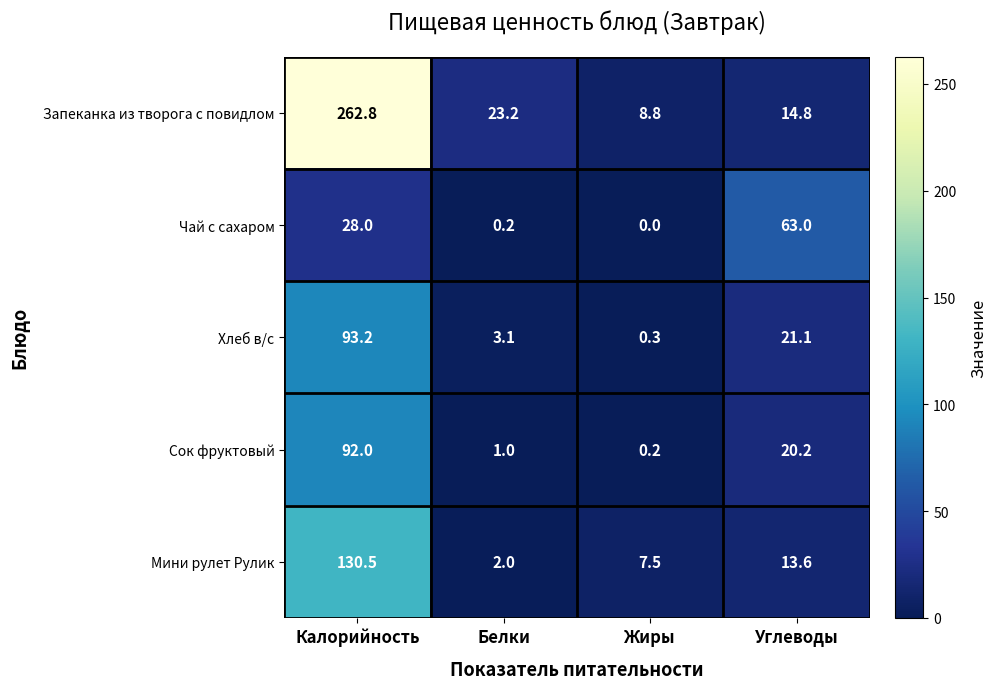

Reading left to right, what are all the values shown in this chart?

Запеканка из творога с повидлом: Калорийность=262.8	Белки=23.2	Жиры=8.8	Углеводы=14.8
Чай с сахаром: Калорийность=28.0	Белки=0.2	Жиры=0.0	Углеводы=63.0
Хлеб в/с: Калорийность=93.2	Белки=3.1	Жиры=0.3	Углеводы=21.1
Сок фруктовый: Калорийность=92.0	Белки=1.0	Жиры=0.2	Углеводы=20.2
Мини рулет Рулик: Калорийность=130.5	Белки=2.0	Жиры=7.5	Углеводы=13.6